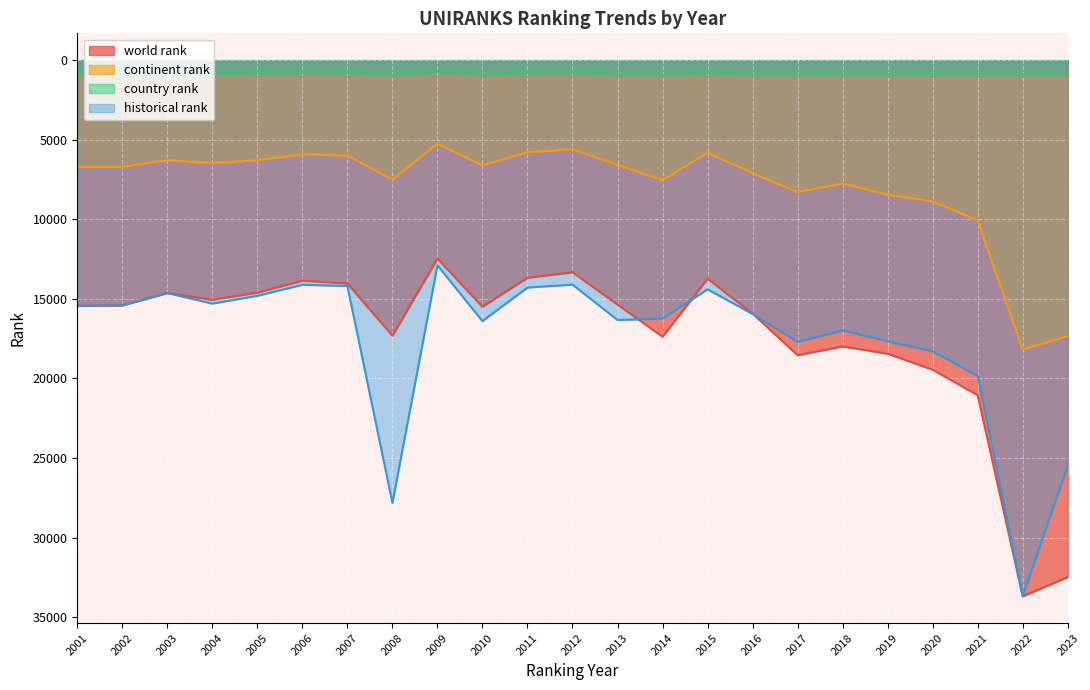

At how many categories does at least one series exceed 4188?

23